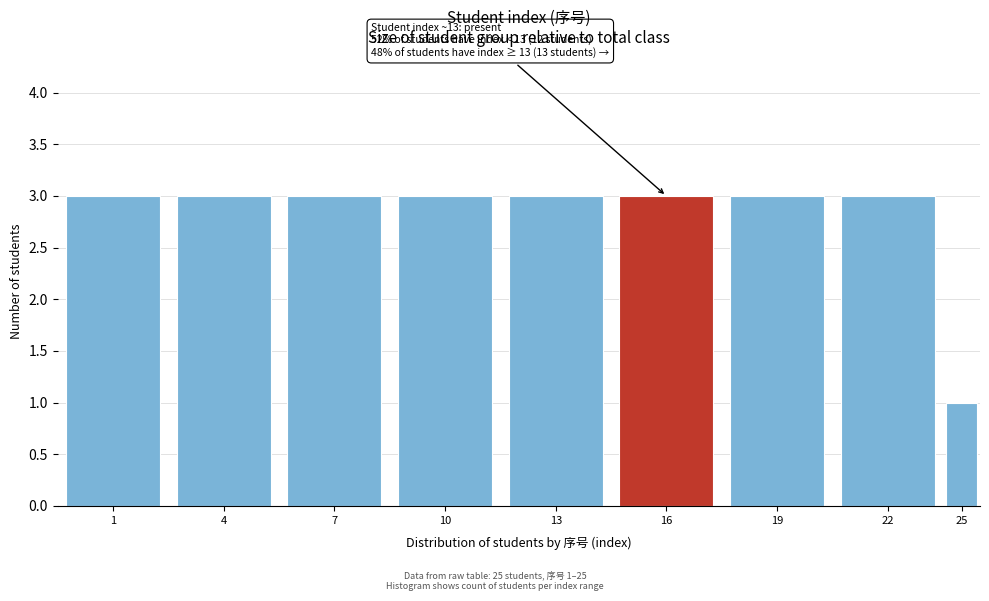

Reading left to right, transcribe all the data shown in this chart.

1=3	4=3	7=3	10=3	13=3	16=3	19=3	22=3	25=1